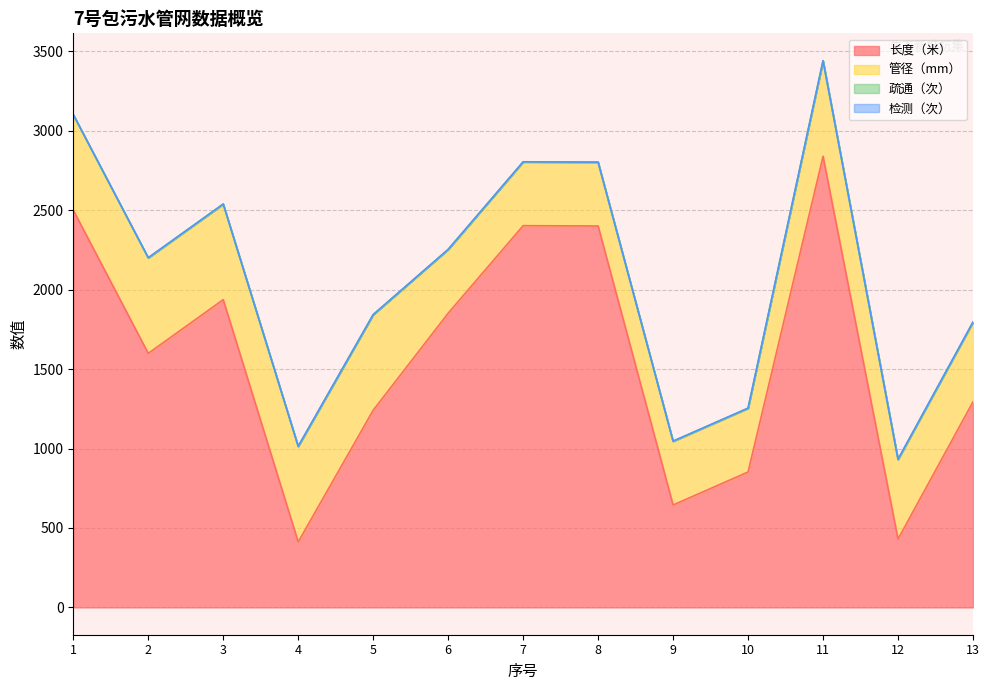

What are all the series names shown in the legend?

长度（米）, 管径（mm）, 疏通（次）, 检测（次）